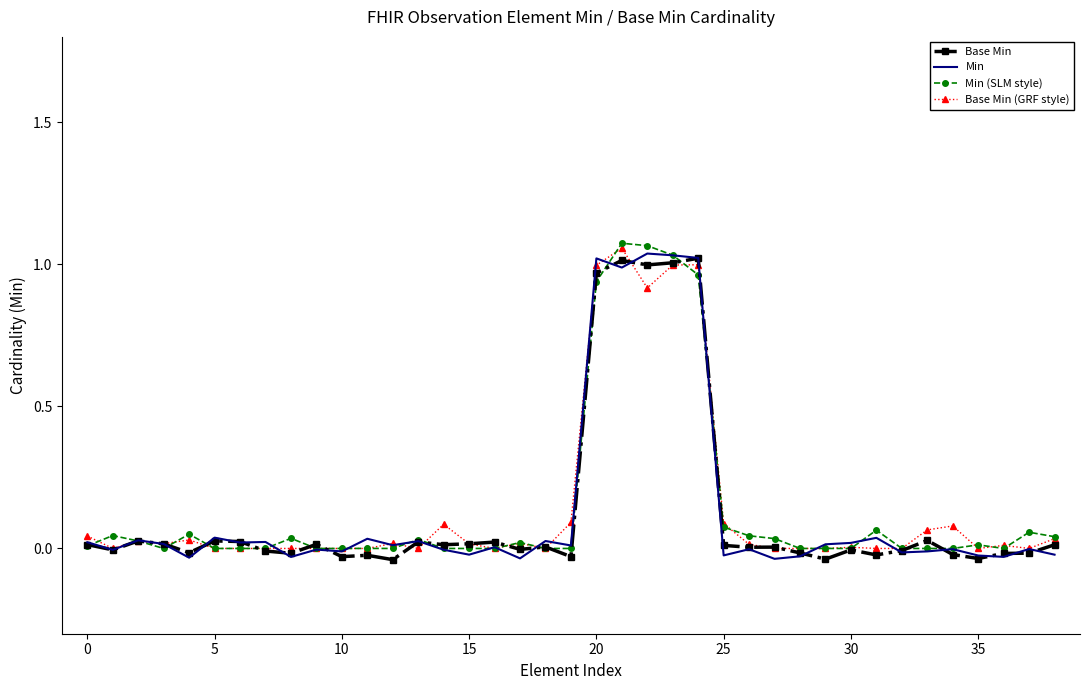

What is the difference between the maximum and minimum values in the Base Min (GRF style) series?

1.1